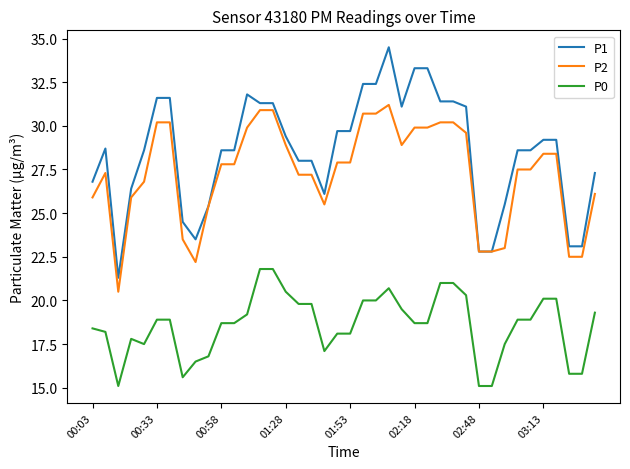

Which series has the largest total across all categories?

P1